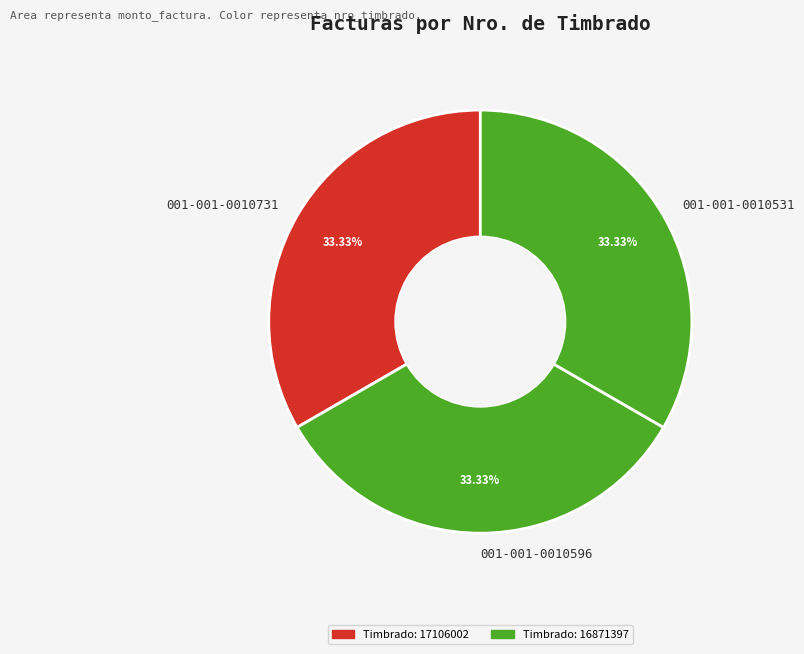

True or false: 001-001-0010596 accounts for 28% of the total.

False